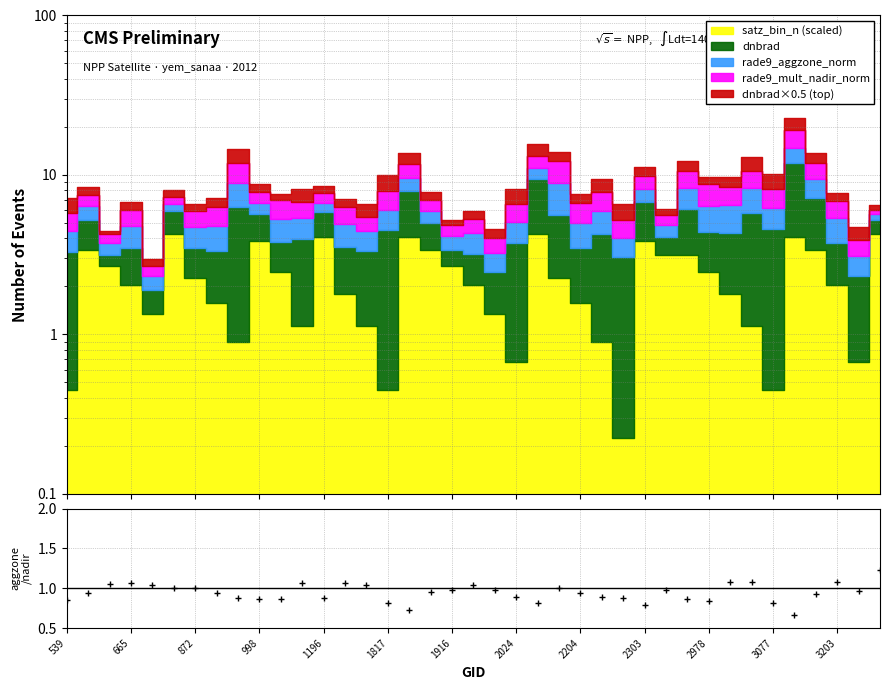

How many points are higher than both their immediate neighbors (excluding endpoints)?

8